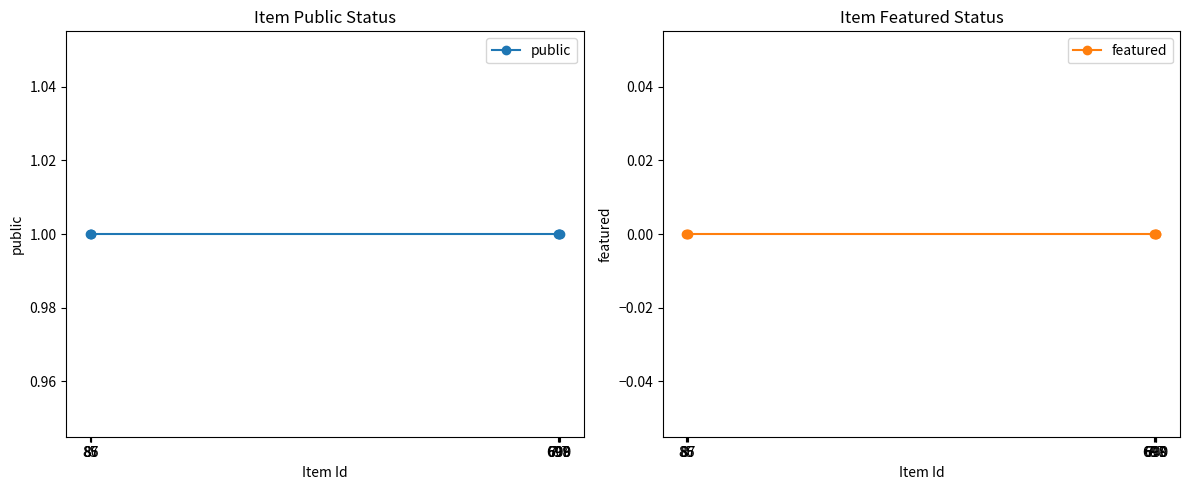

Read the public value at 87.

1